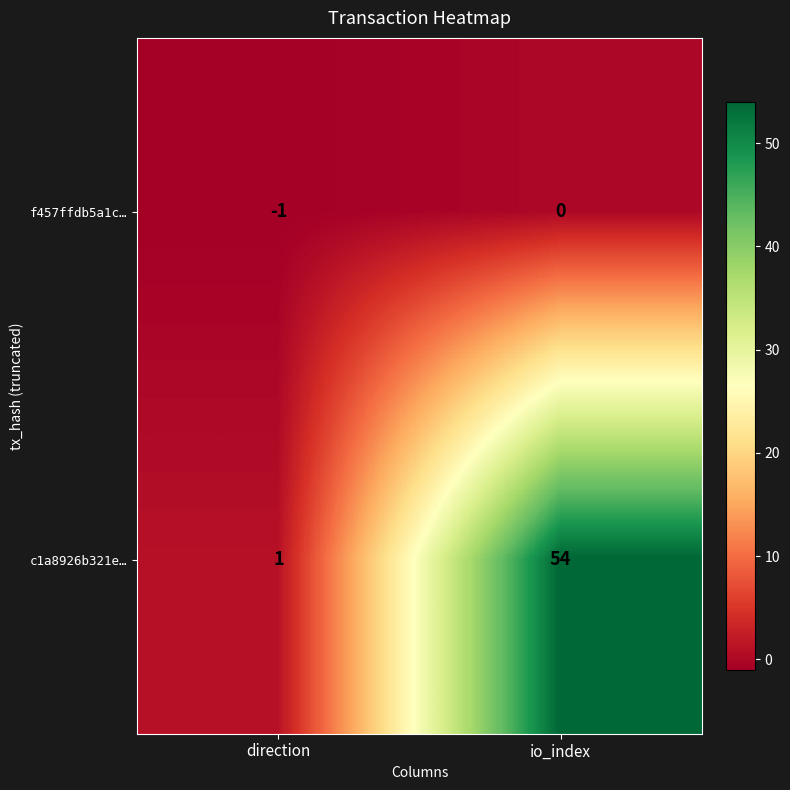

What is the minimum value for f457ffdb5a1c…?

-1